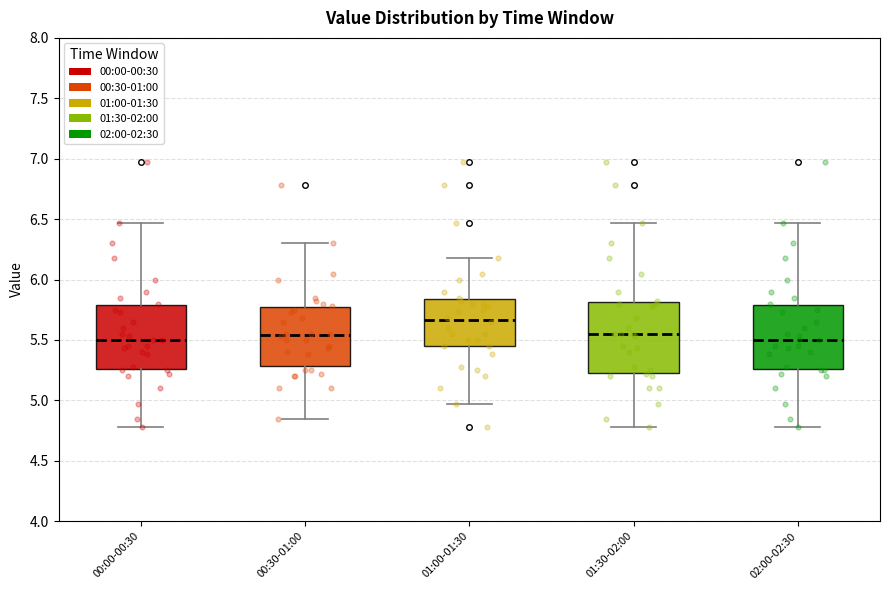

Where does the upper whisker of the box for 00:00-00:30 end on the y-axis? The values are not printed on the chart, so give them approximately, as read against the axis.

6.45